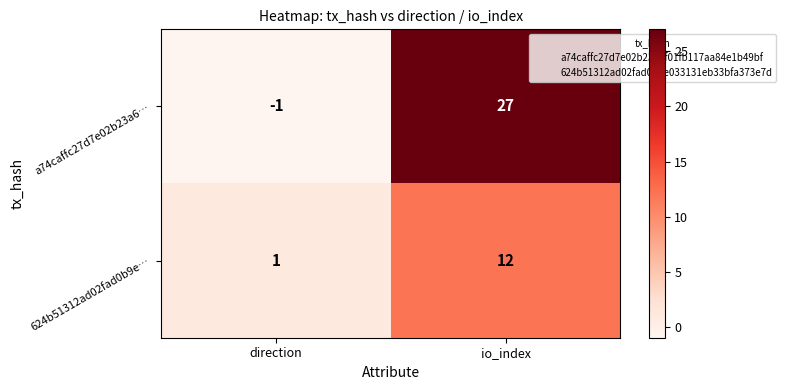

Reading right to left, transcribe all the data shown in this chart.

a74caffc27d7e02b23a6…: 27	-1
624b51312ad02fad0b9e…: 12	1